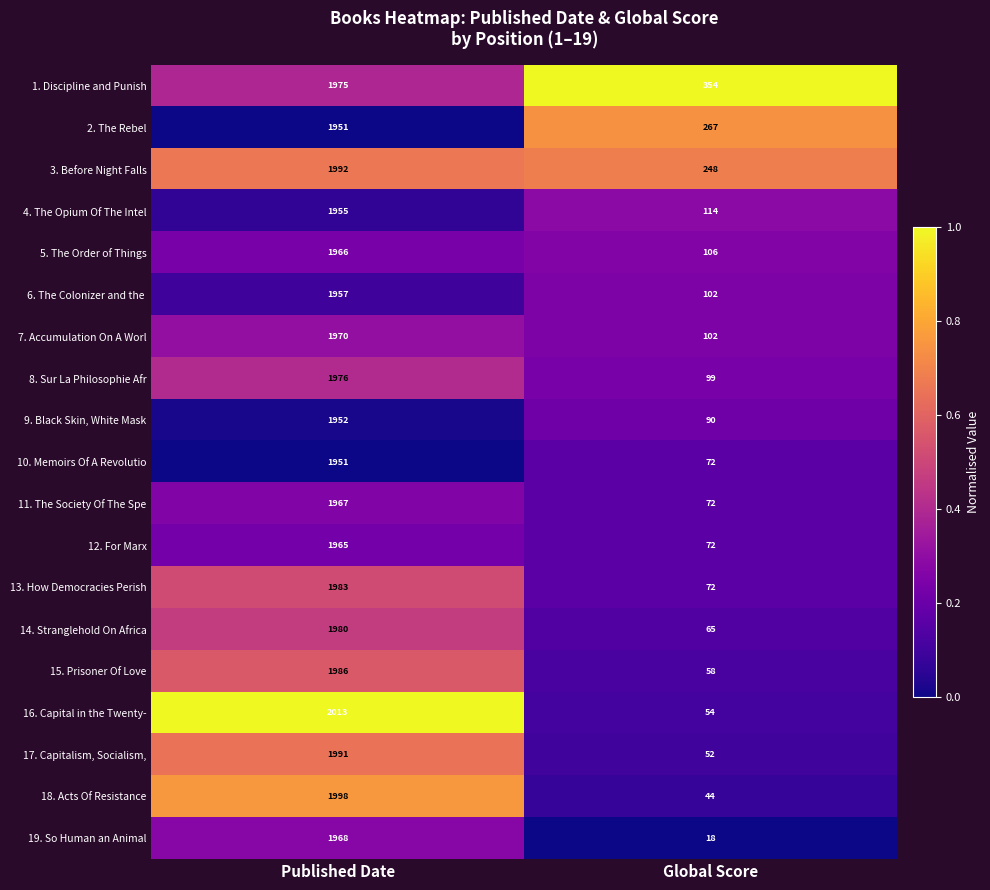

List the labels in order of 5. The Order of Things value, smallest first.

Global Score, Published Date